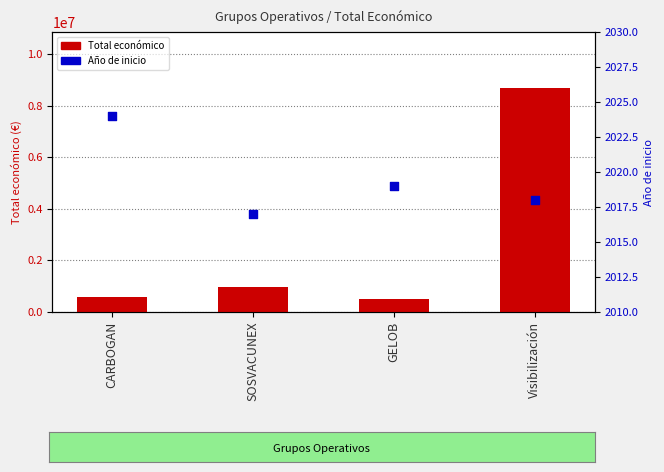

Which series has the largest Y range (max minus min)?

Total económico